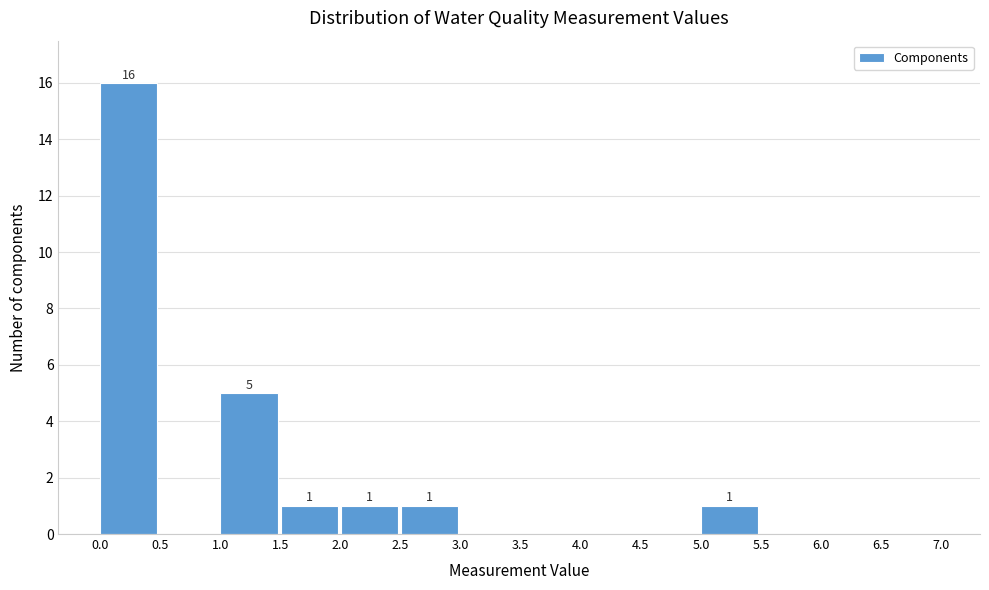

Which range on the x-axis has the tallest bar?

0.0 to 0.5